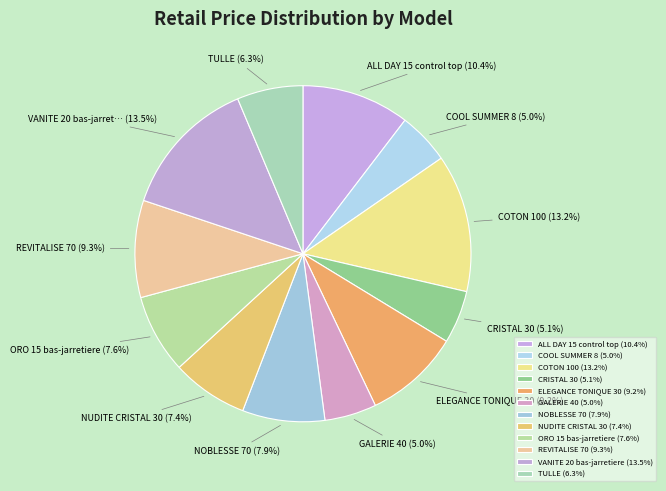

How many slices are in this pie chart?

12